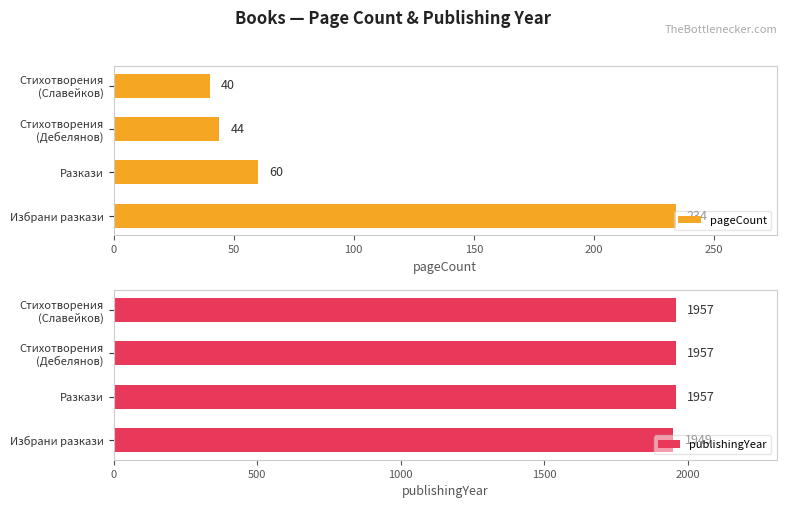

What is the maximum value for pageCount?

234